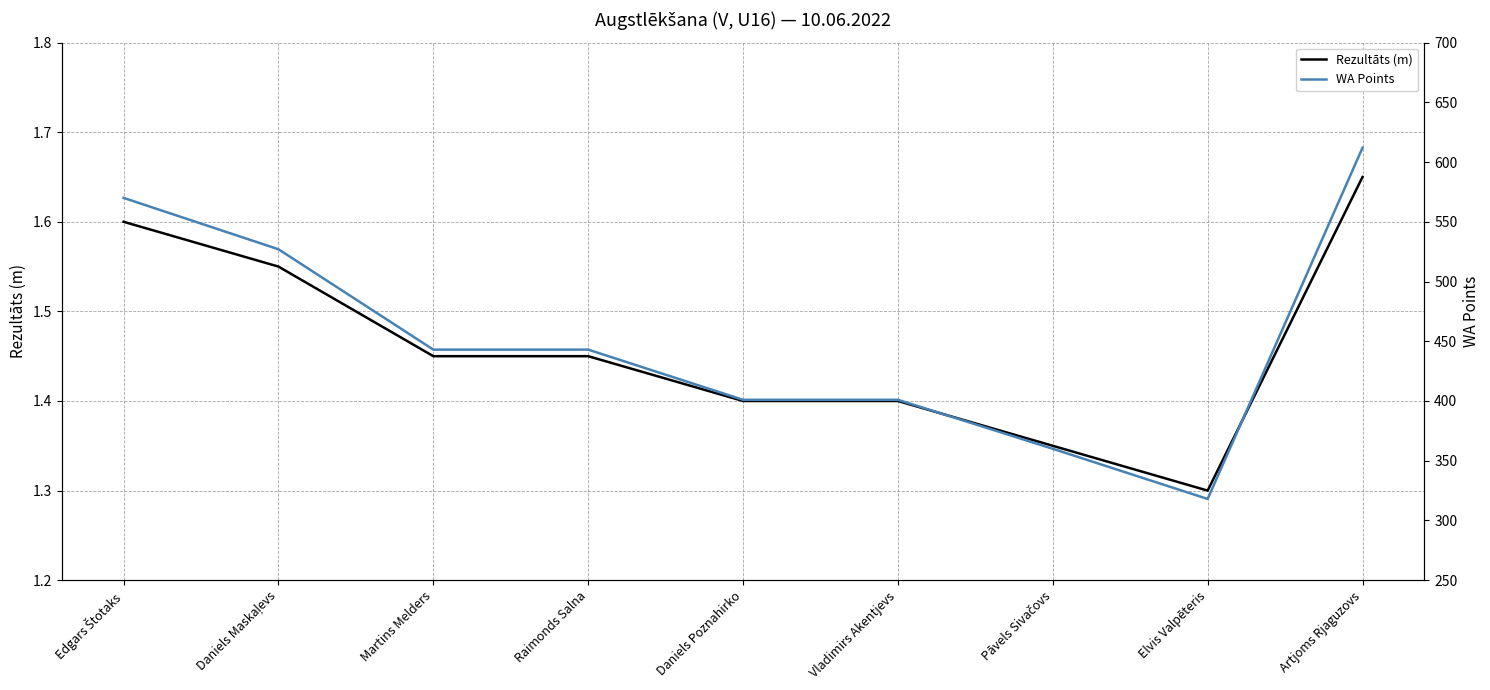

What is the difference between the highest and lowest values at Vladimirs Akentjevs?

399.6